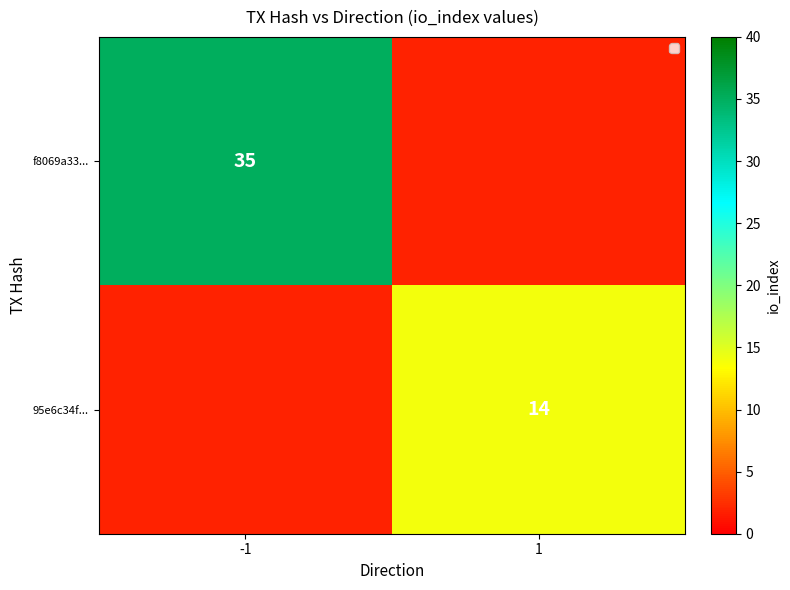

The value of f8069a33... at -1 is 62. True or false?

False